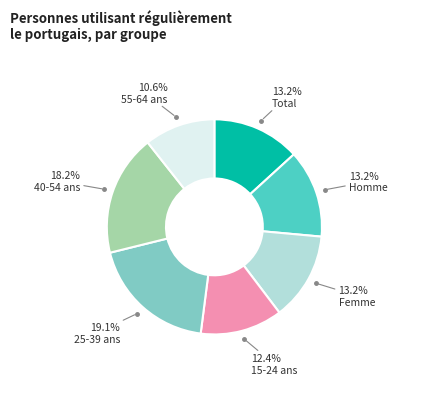

Does any single category account for the majority?

No